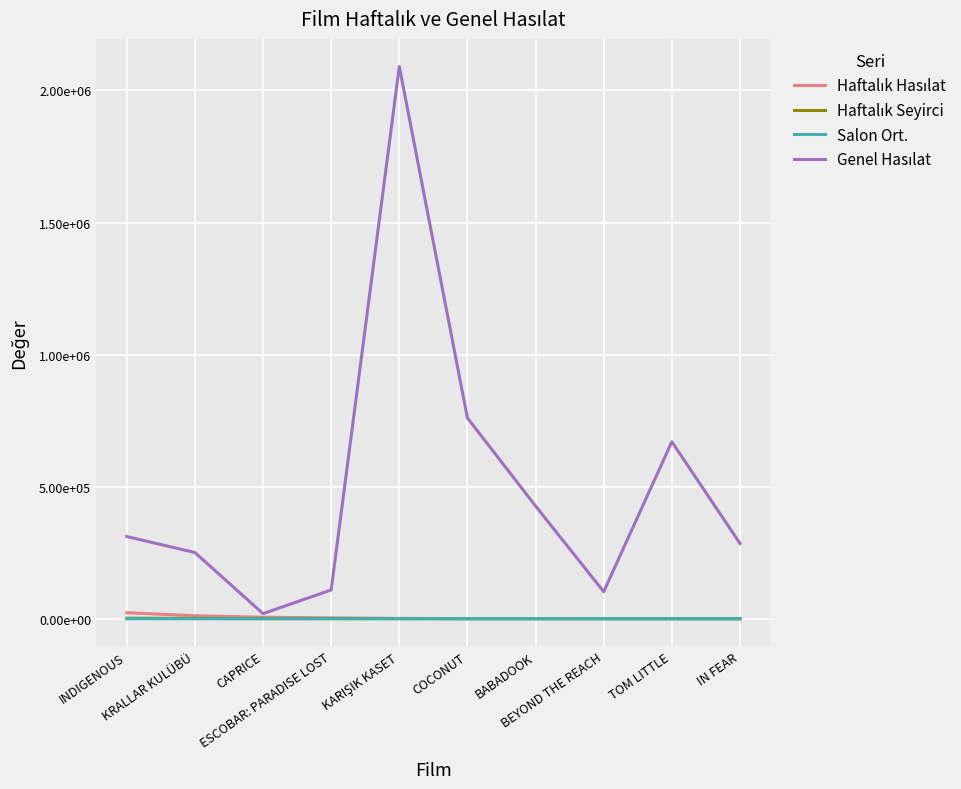

True or false: Genel Hasılat and Haftalık Hasılat cross at least once.

False